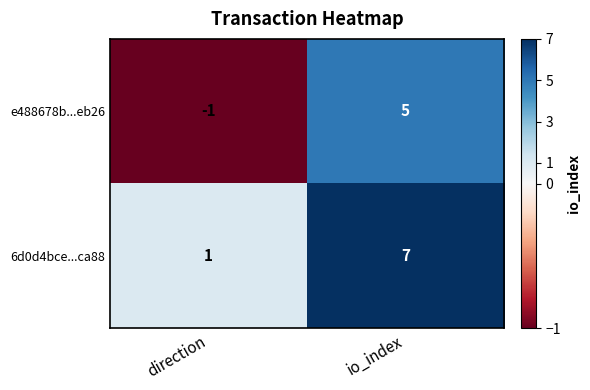

At io_index, list the series in order from largest to smallest.

6d0d4bce...ca88, e488678b...eb26